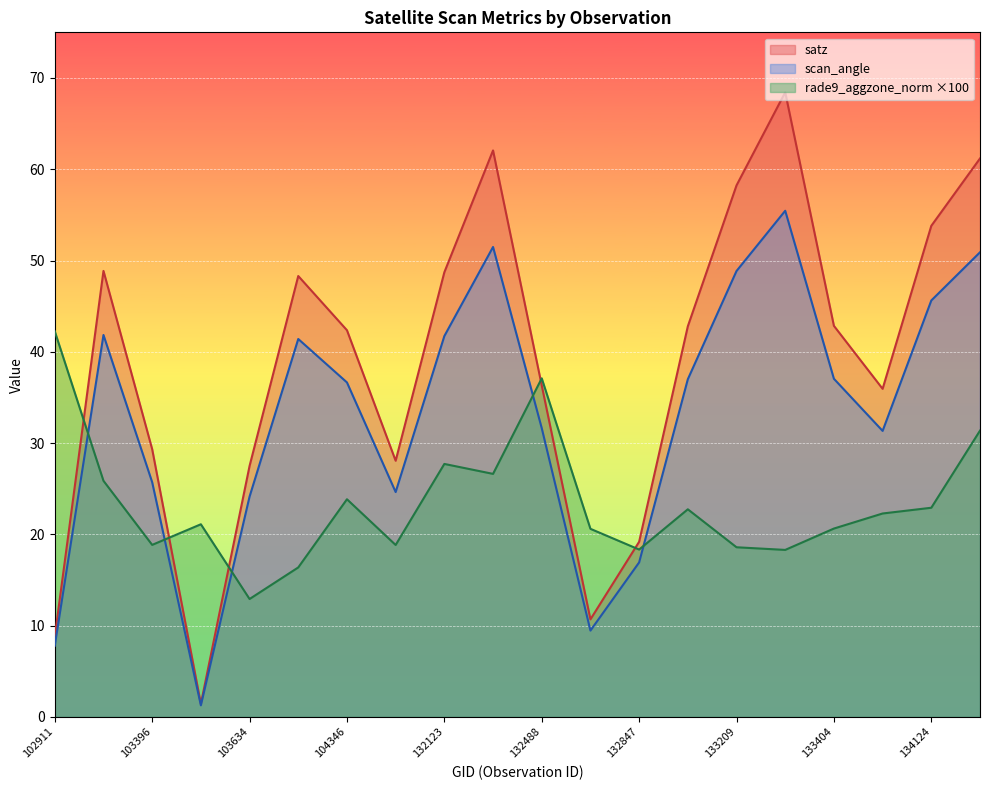

What is the difference between the highest and lowest values at 102911?

34.5